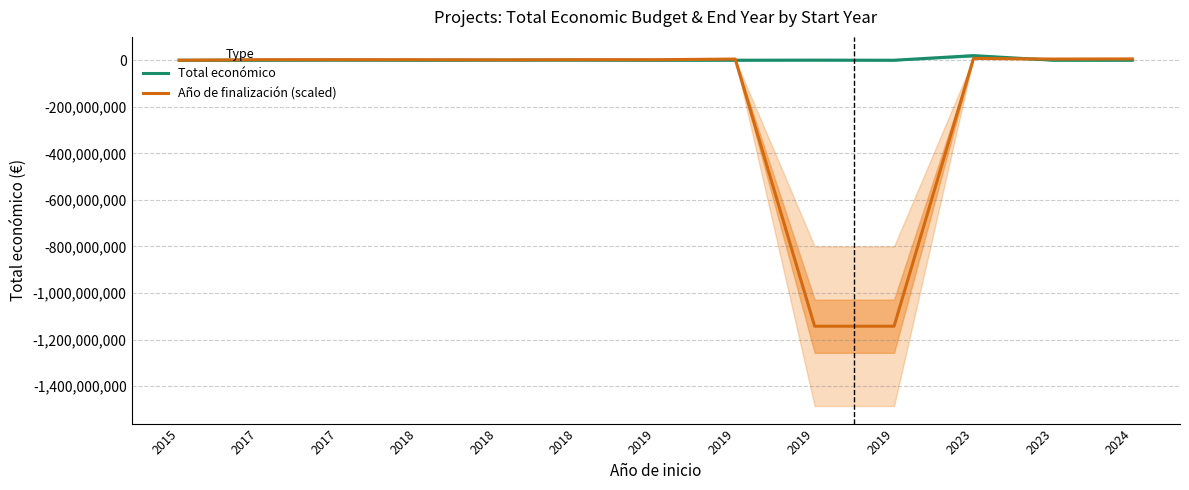

Which series changed the most between 2015 and 2023?

Año de finalización (scaled)